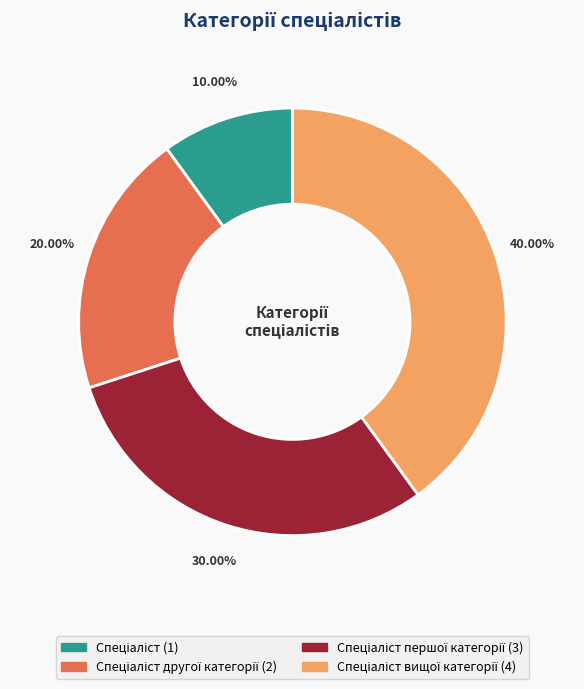

Is there any slice that represents more than half of the pie?

No